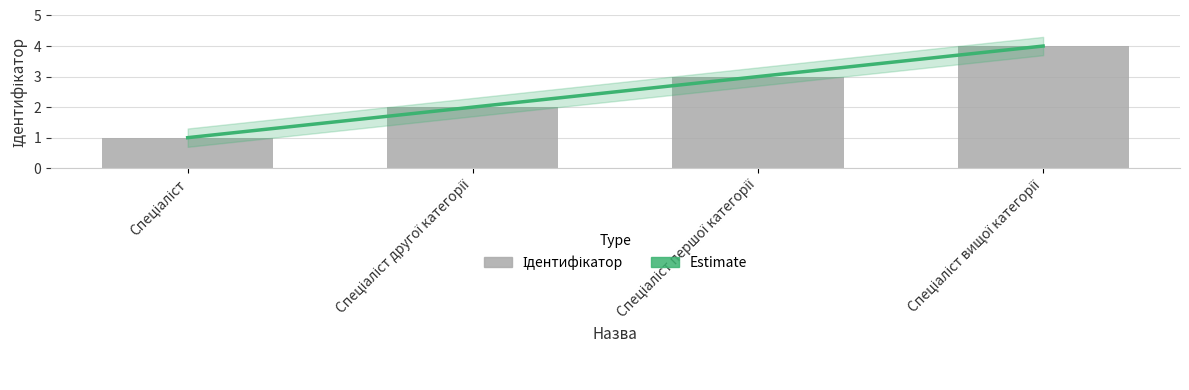

What is the label of the 4th bar from the right?

Спеціаліст